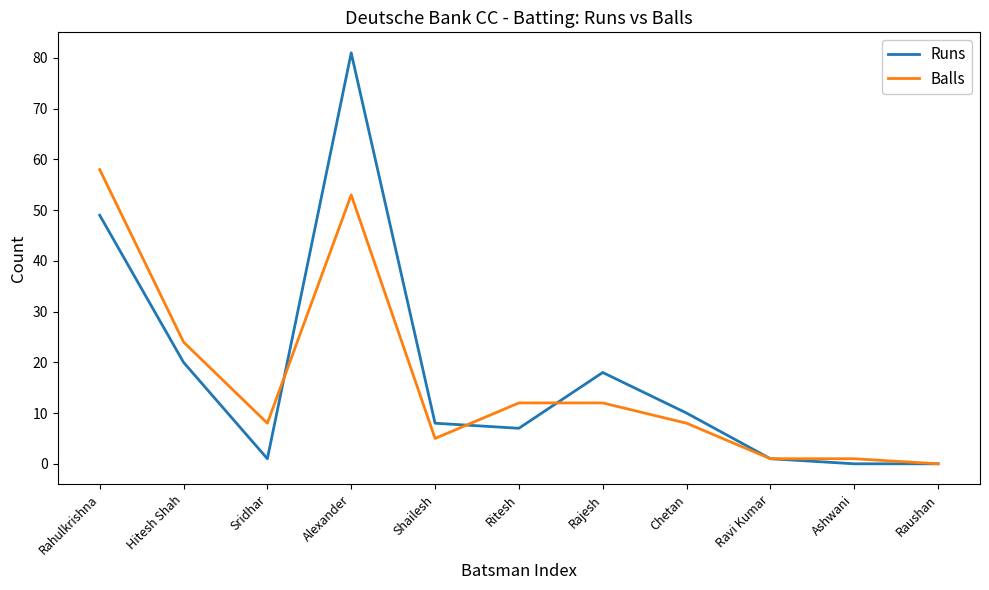

What is the sum of the Balls values at Ritesh and Sridhar?

20